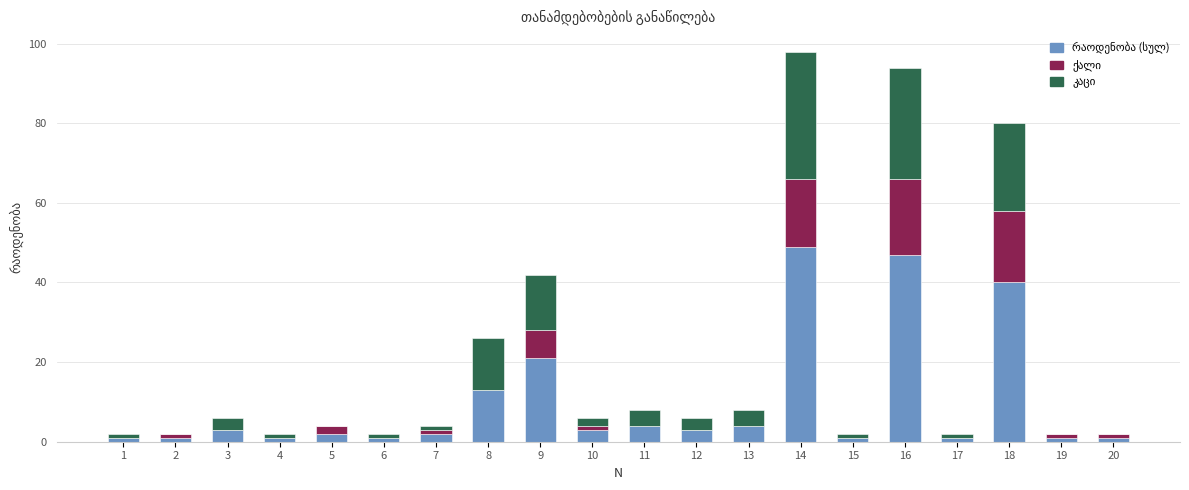

How many data points does each series have?

20